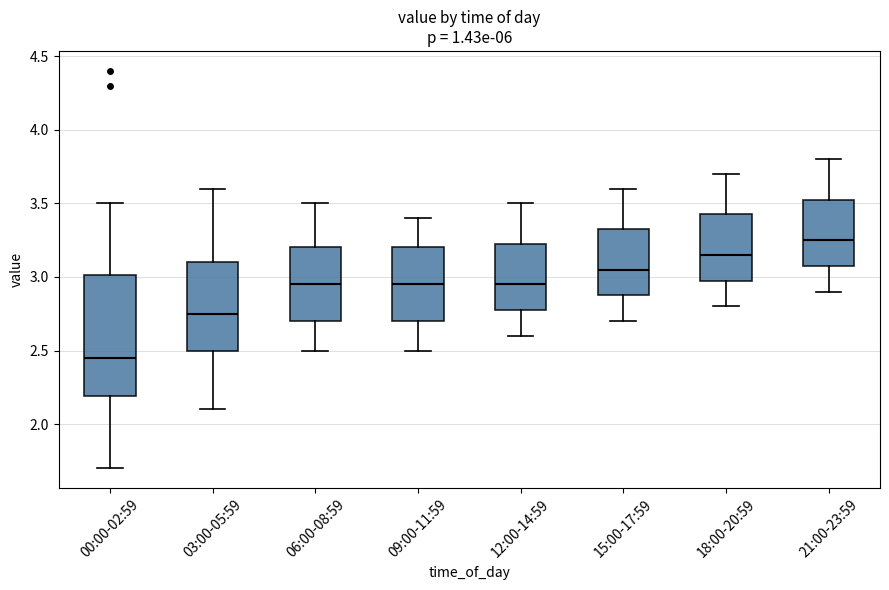

Reading left to right, transcribe this box plot: for each box, give where its median line is, the range the box spans, and where its two whiskers end, as read against the y-axis. The values are not printed on the chart, so give them approximately, as read against the axis.

00:00-02:59: median 2.45, box 2.20 to 3.00, whiskers 1.70 to 3.50
03:00-05:59: median 2.75, box 2.50 to 3.10, whiskers 2.10 to 3.60
06:00-08:59: median 2.95, box 2.70 to 3.20, whiskers 2.50 to 3.50
09:00-11:59: median 2.95, box 2.70 to 3.20, whiskers 2.50 to 3.40
12:00-14:59: median 2.95, box 2.80 to 3.25, whiskers 2.60 to 3.50
15:00-17:59: median 3.05, box 2.90 to 3.35, whiskers 2.70 to 3.60
18:00-20:59: median 3.15, box 3.00 to 3.45, whiskers 2.80 to 3.70
21:00-23:59: median 3.25, box 3.10 to 3.55, whiskers 2.90 to 3.80